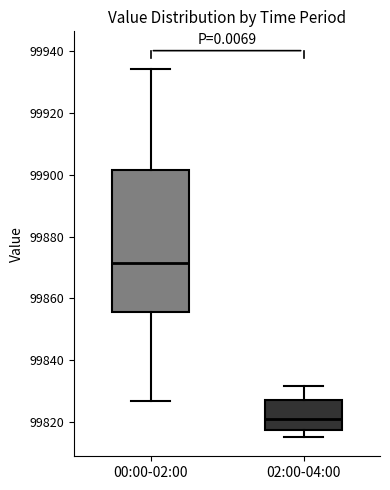

Which box is the tallest, from its lower edge to its upper edge?

00:00-02:00